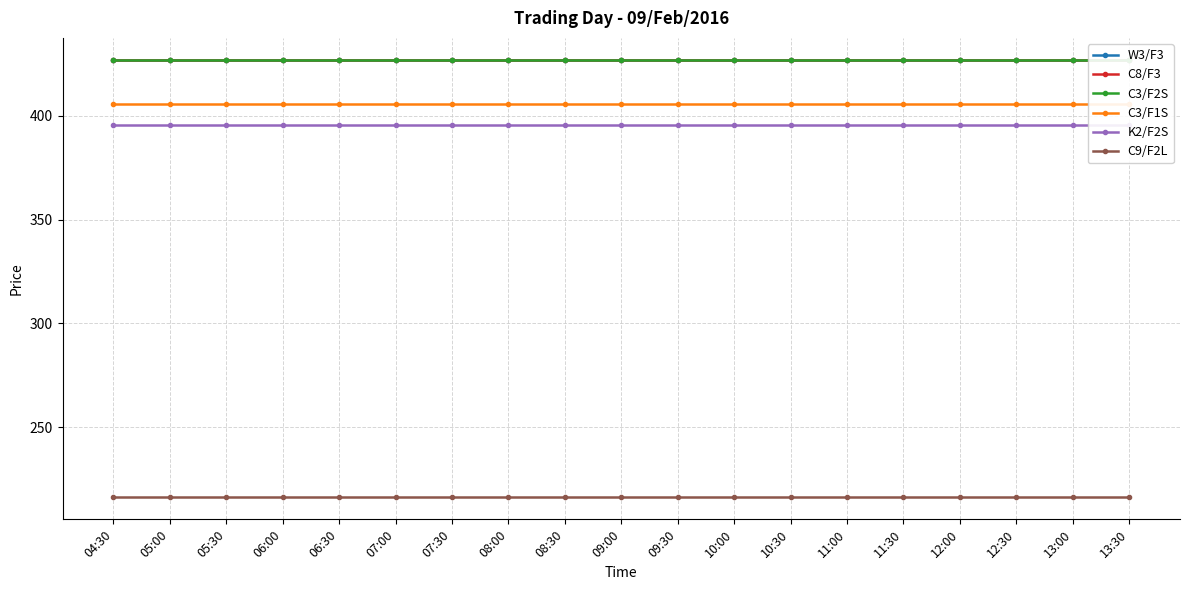

Does the chart display data point markers on the line(s)?

Yes